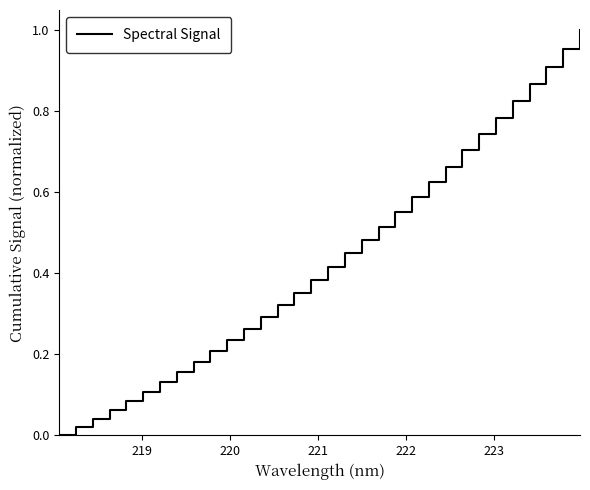

How many categories are shown in the chart?

32